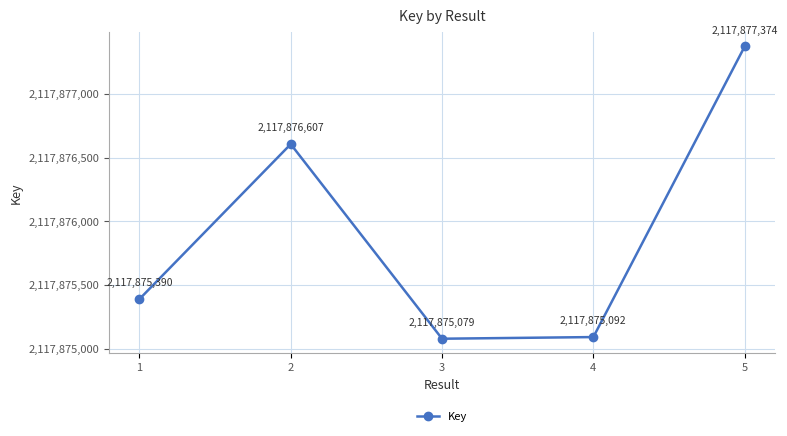

Rank the categories by value from highest to lowest.

5, 2, 1, 4, 3